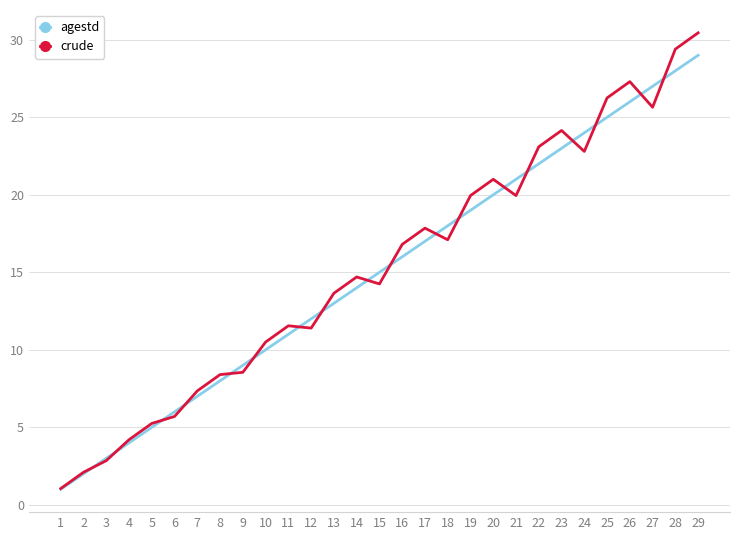

True or false: crude and agestd intersect in this chart.

True